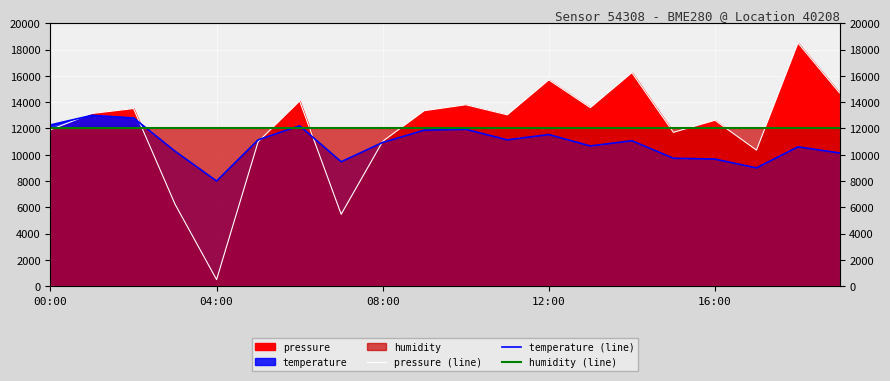

True or false: pressure (line) has more than 2 interior local peaks.

True